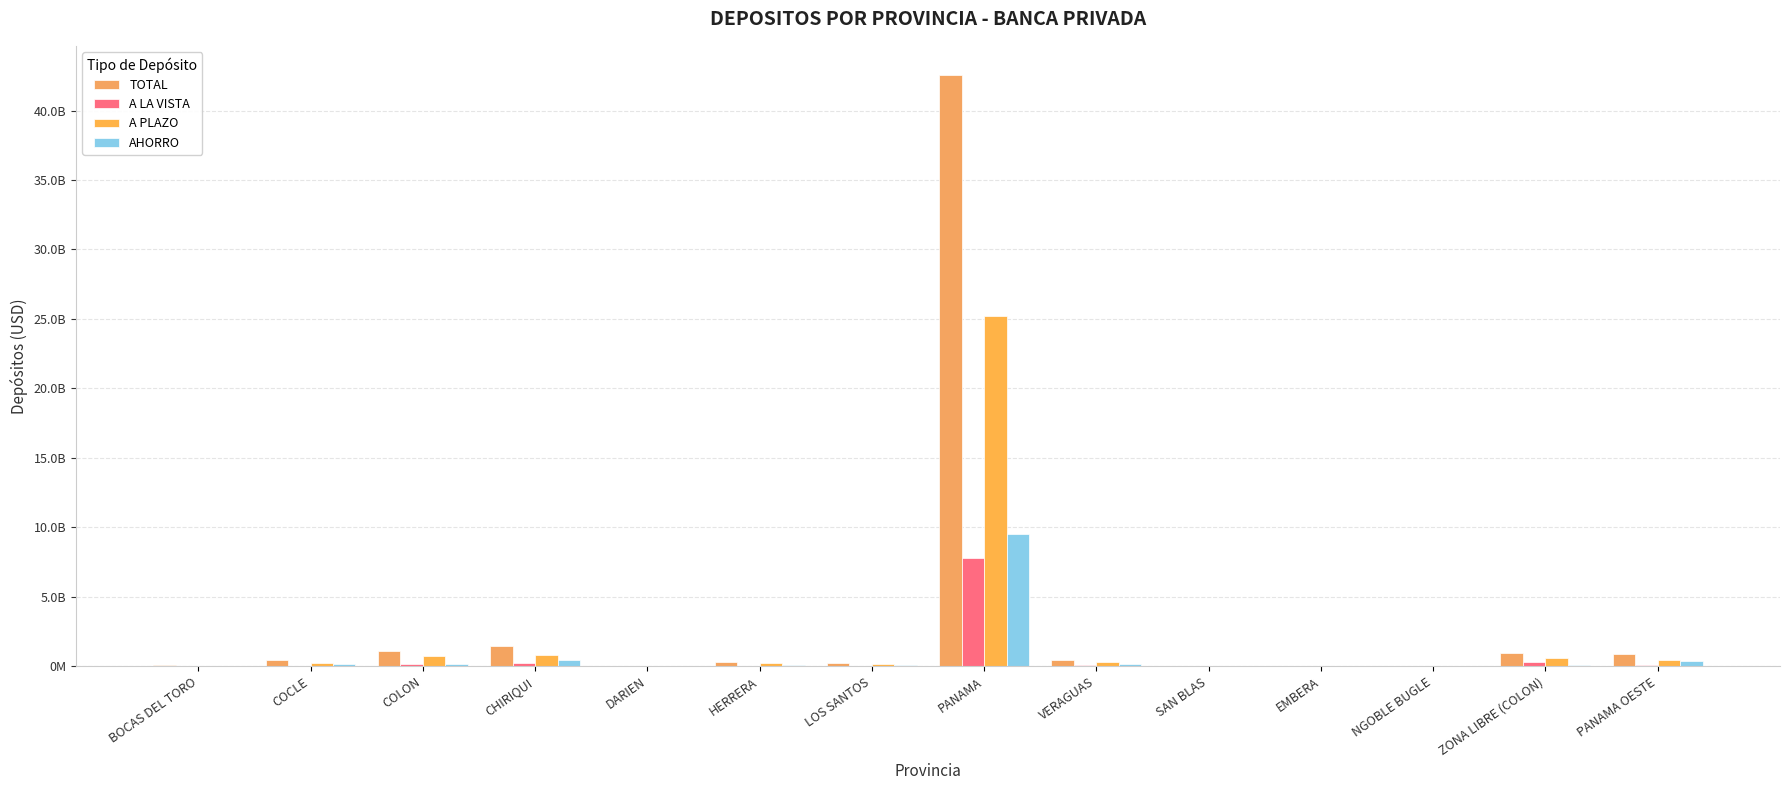

Is the value of TOTAL at BOCAS DEL TORO greater than the value of A PLAZO at SAN BLAS?

Yes